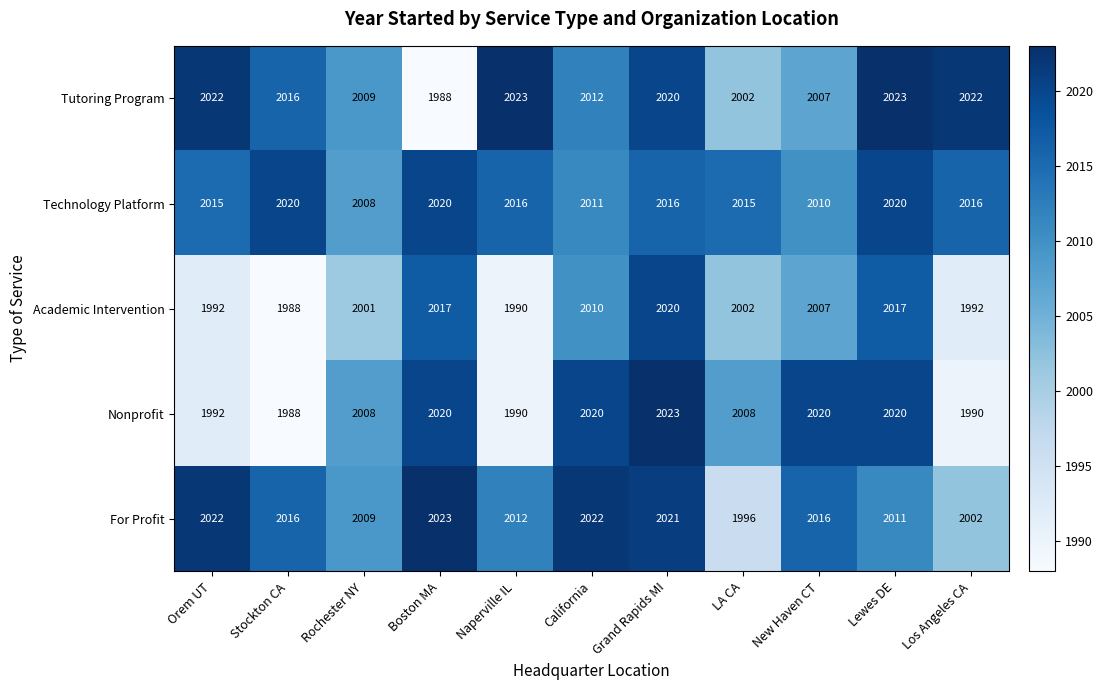

The value of Nonprofit at Orem UT is 1992. True or false?

True